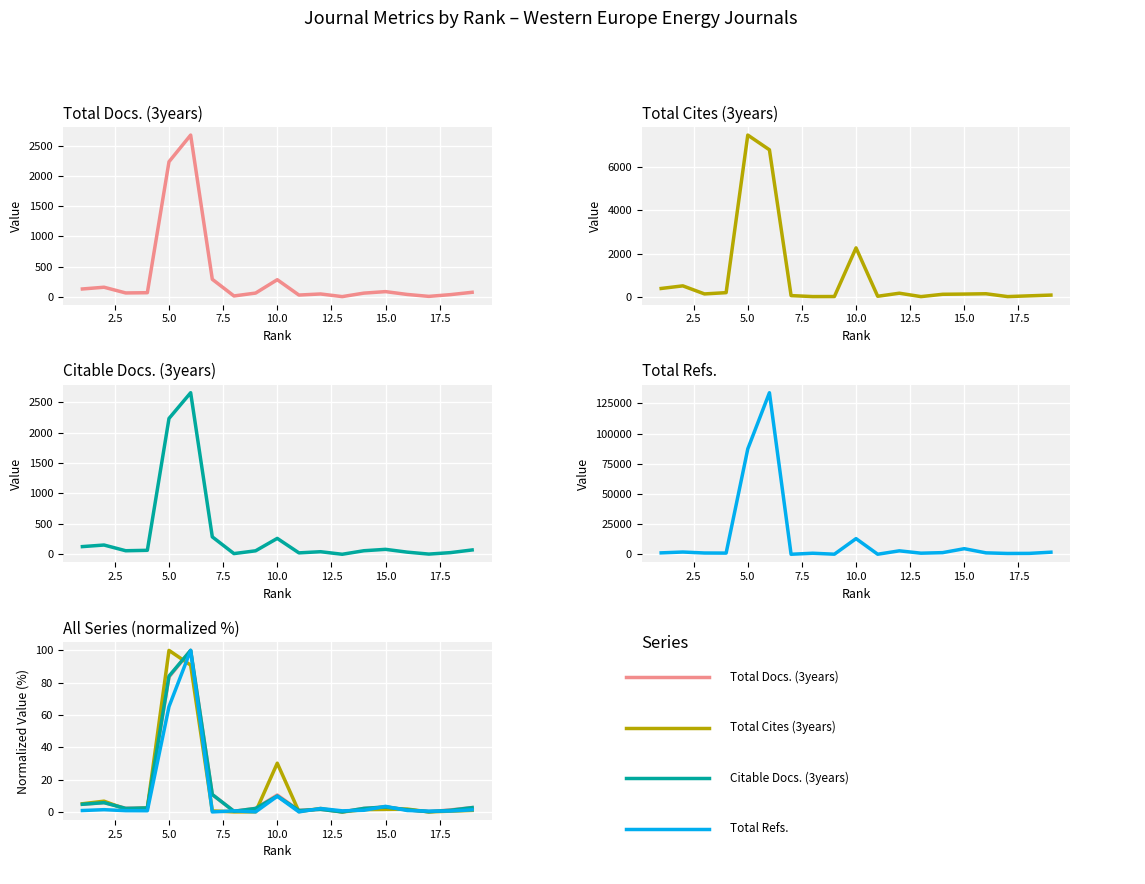

What are all the series names shown in the legend?

Total Docs. (3years), Total Cites (3years), Citable Docs. (3years), Total Refs.